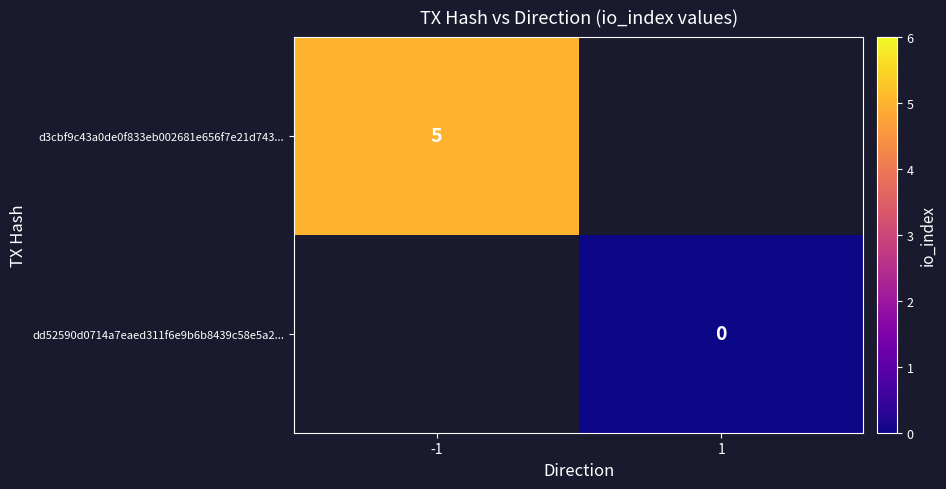

Is it true that d3cbf9c43a0de0f833eb002681e656f7e21d743... equals 5 at -1?

True